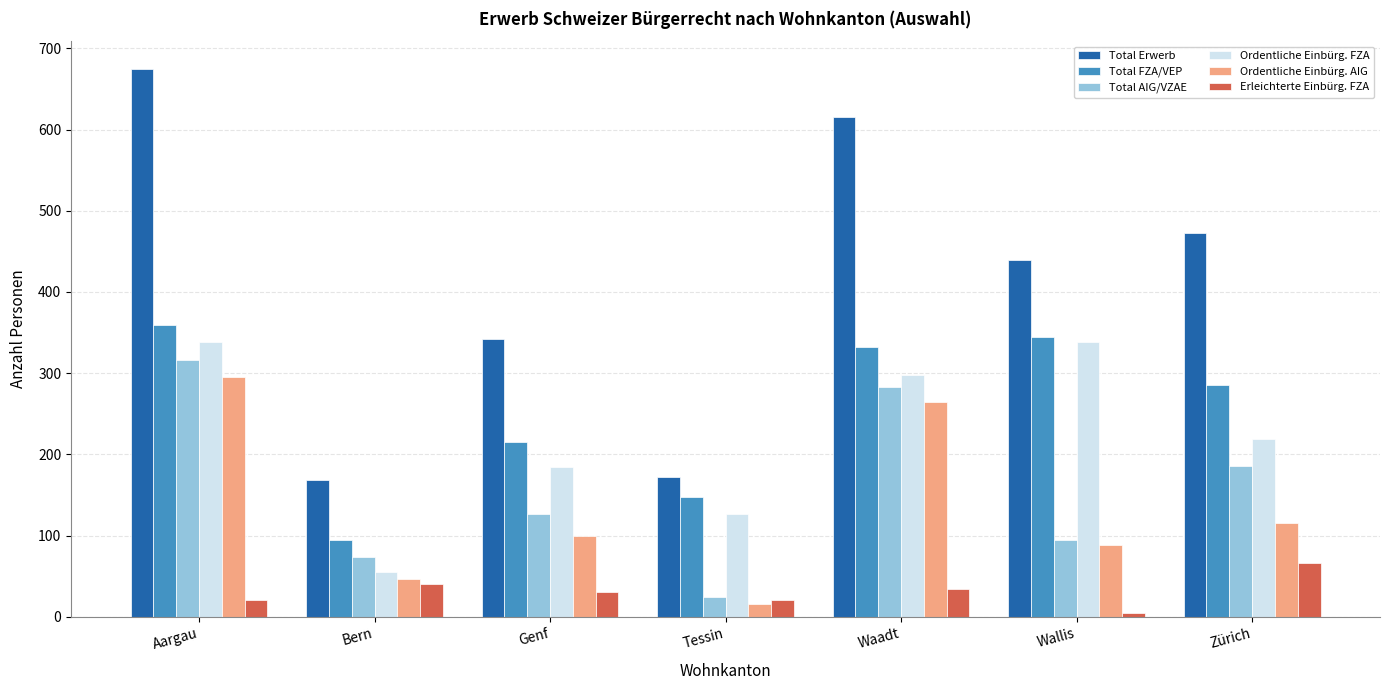

Which series has the largest total across all categories?

Total Erwerb